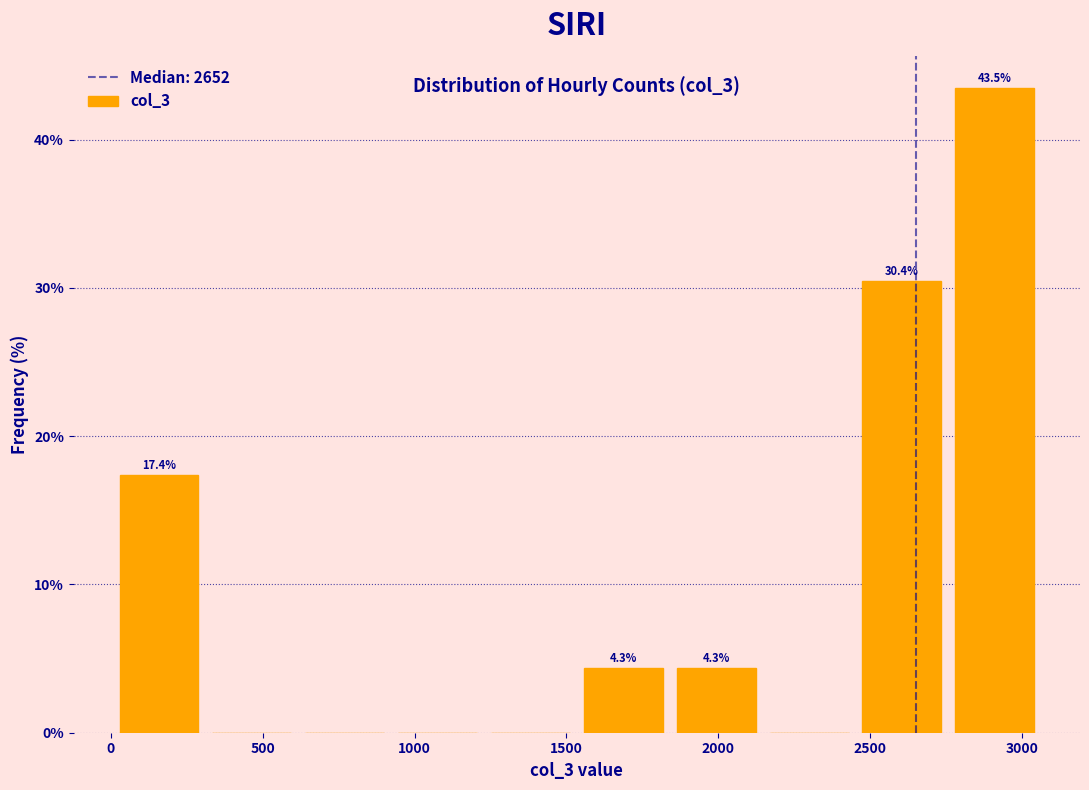

Which range on the x-axis has the tallest bar?

2750 to 3050